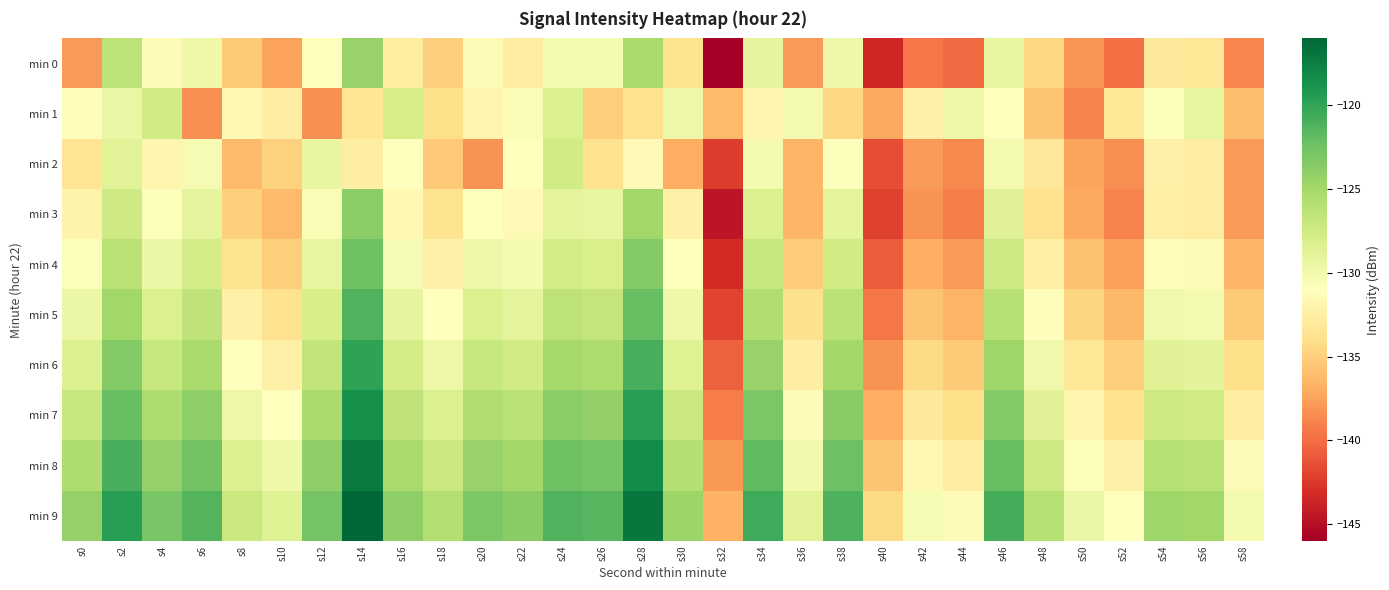

At s12, list the series in order from smallest to largest.

min 1, min 0, min 3, min 2, min 4, min 5, min 6, min 7, min 8, min 9